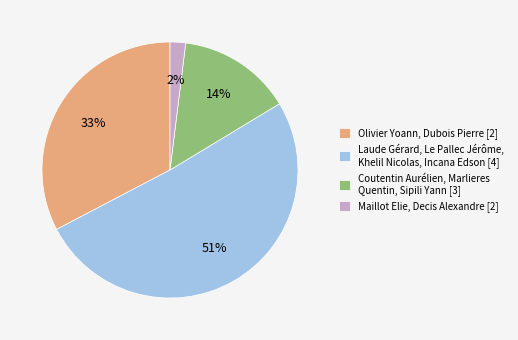

Is Coutentin Aurélien, Marlieres Quentin, Sipili Yann [3] the majority of the pie?

No